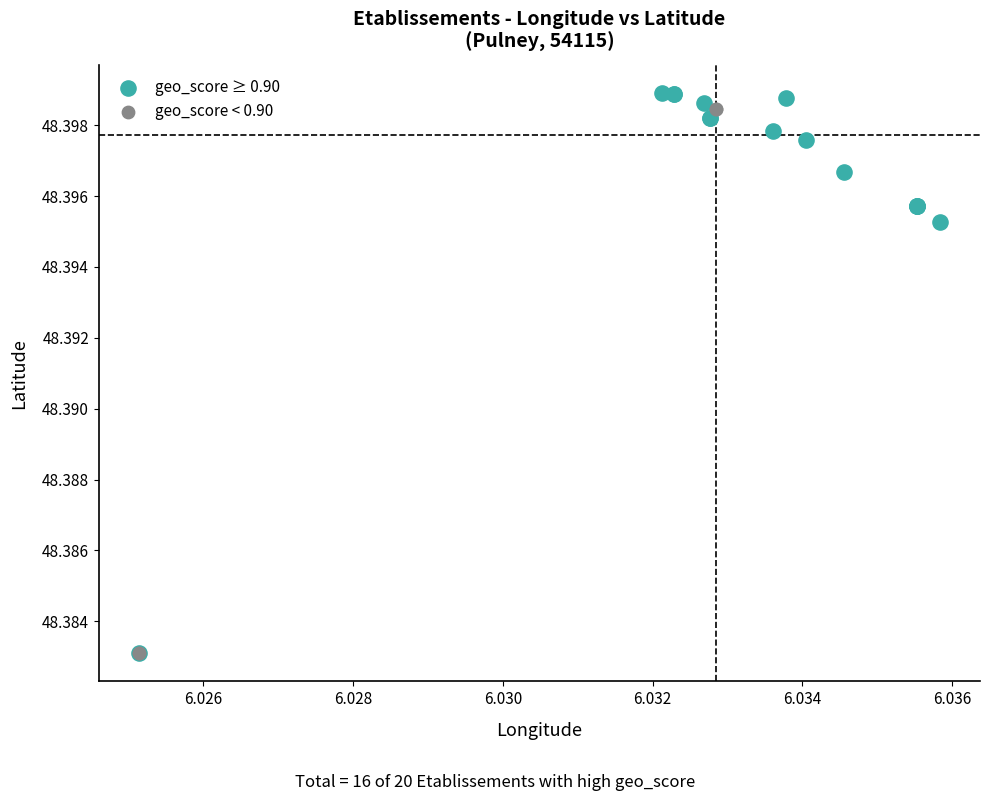

What are all the series names shown in the legend?

geo_score ≥ 0.90, geo_score < 0.90